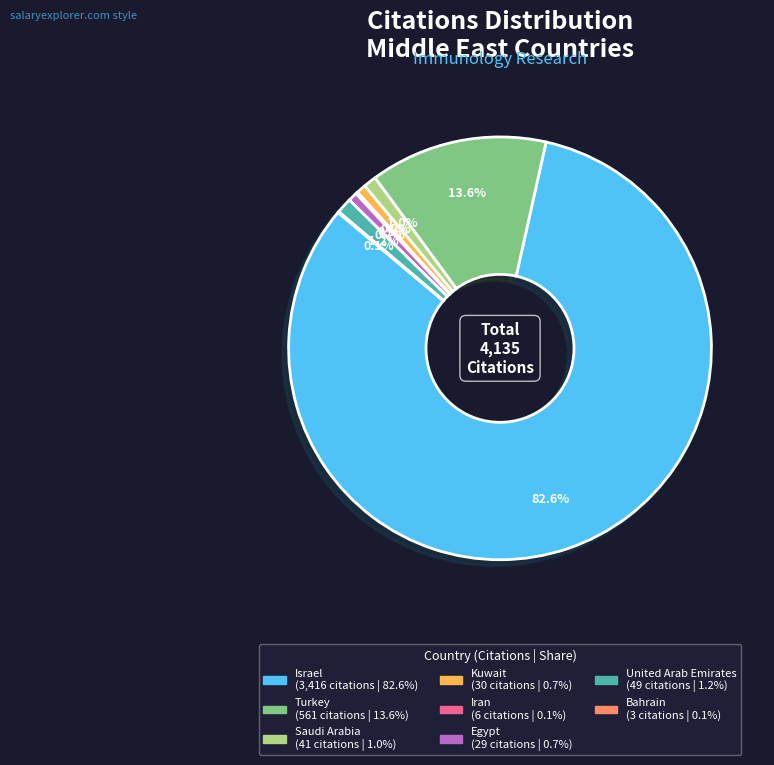

Does any single category account for the majority?

Yes